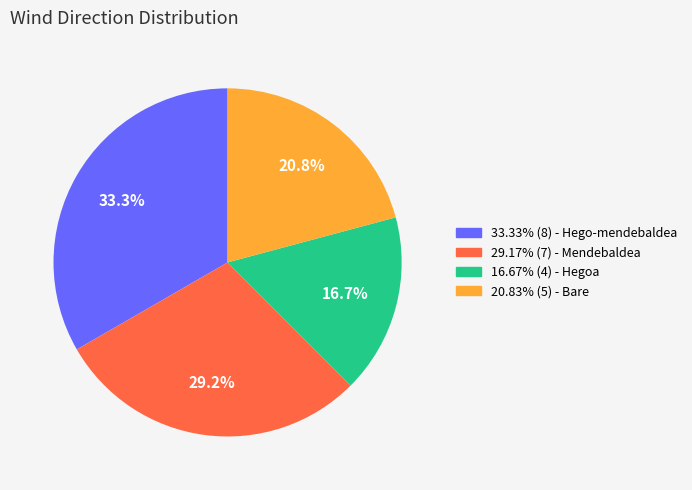

Combined, do 33.33% (8) - Hego-mendebaldea and 29.17% (7) - Mendebaldea account for over 50%?

Yes